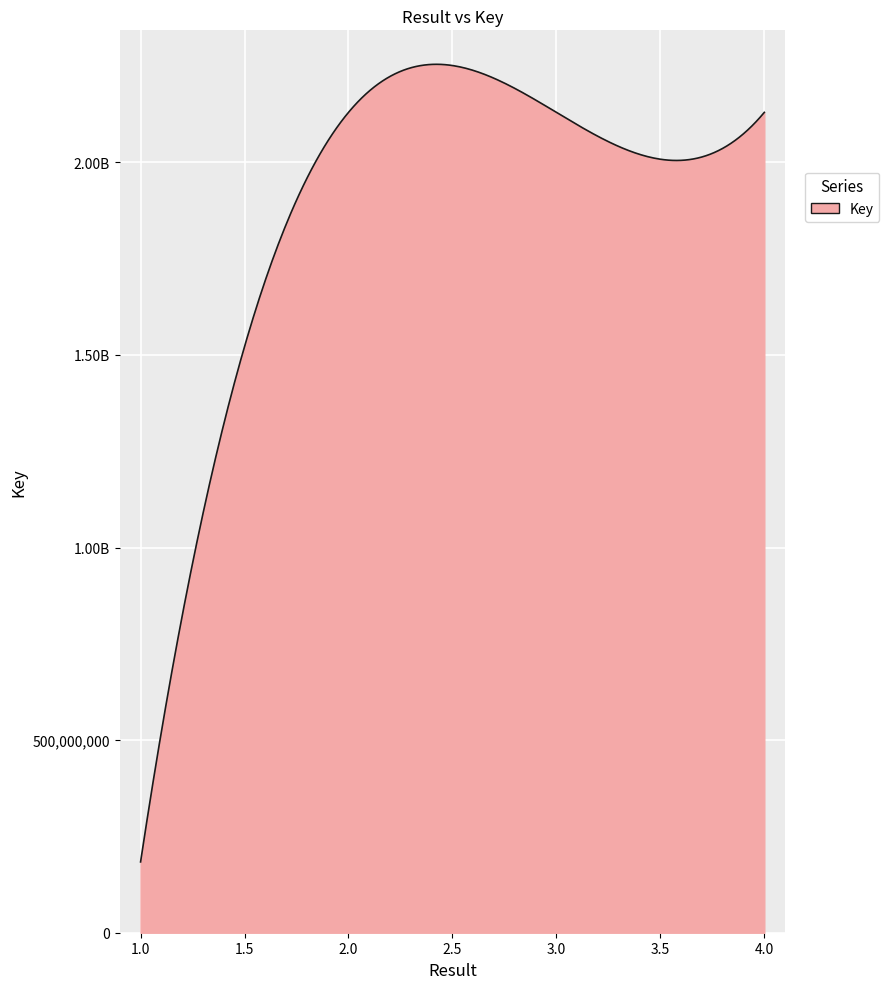

Is this an area chart (filled region under the line)?

Yes